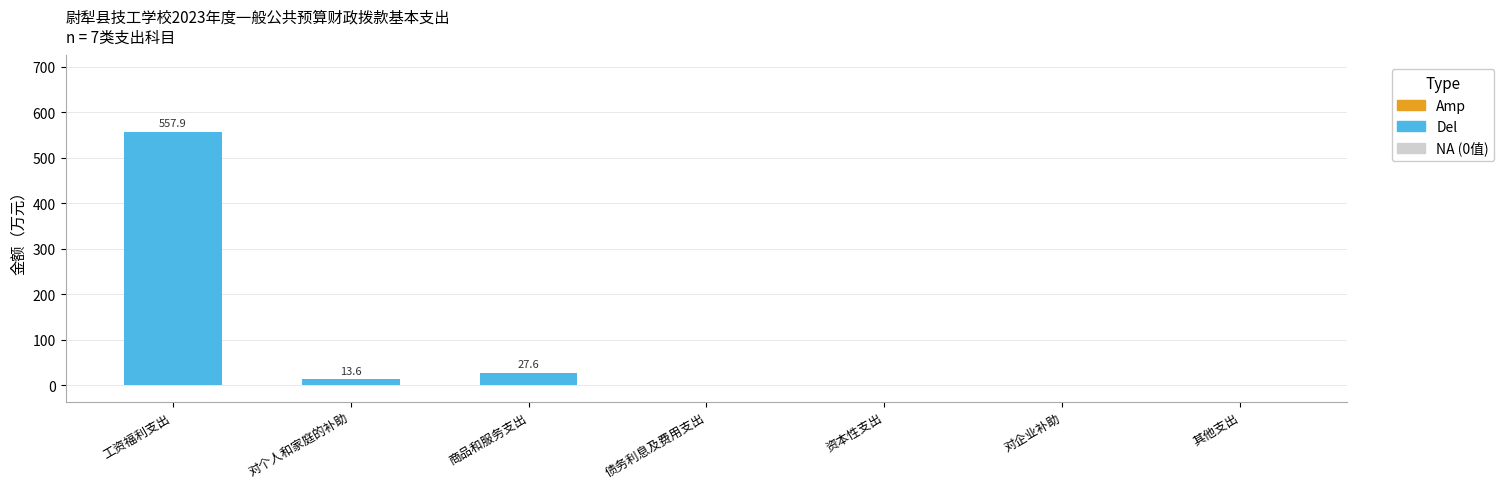

At which category does the chart reach its peak across all series?

工资福利支出